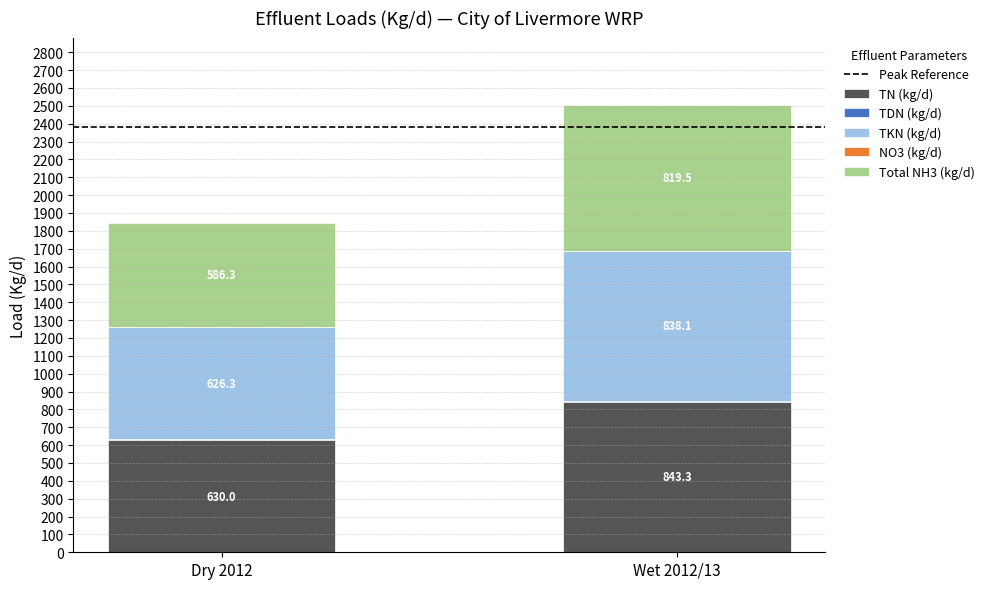

What is the total value across all series at Wet 2012/13?

2506.1